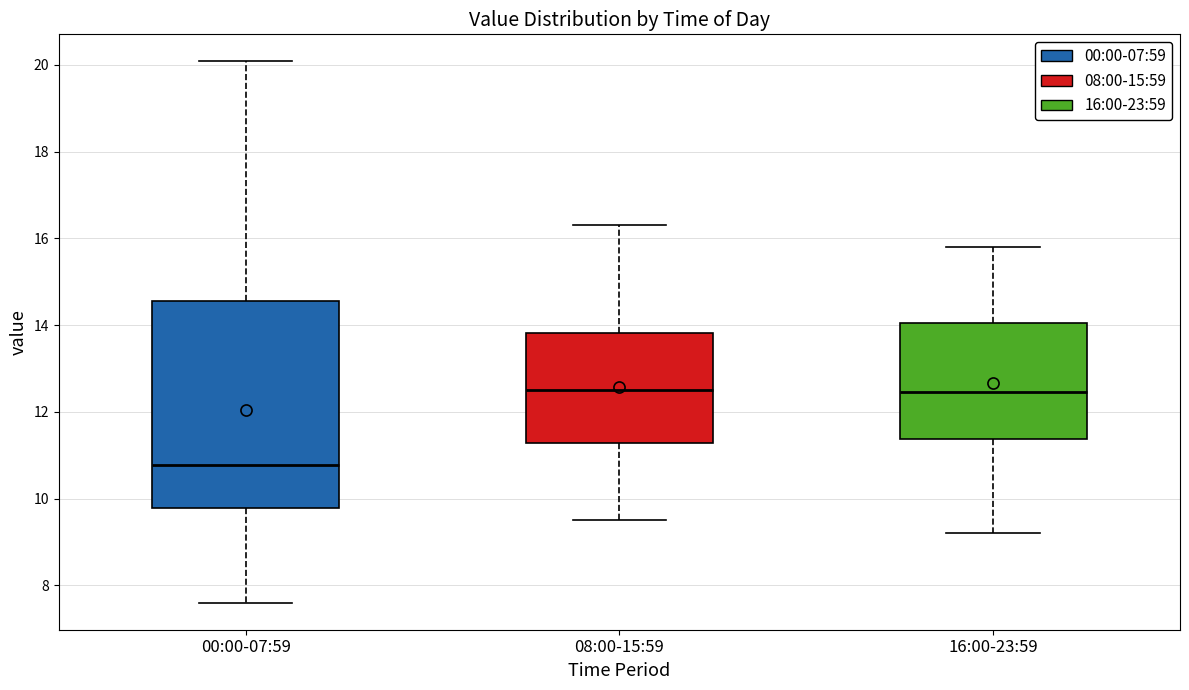

Reading left to right, read every box against the y-axis: the position of its median line, the range the box covers, and the ends of its whiskers. The values are not printed on the chart, so give them approximately, as read against the axis.

00:00-07:59: median 10.8, box 9.8 to 14.6, whiskers 7.6 to 20.0
08:00-15:59: median 12.6, box 11.2 to 13.8, whiskers 9.6 to 16.4
16:00-23:59: median 12.4, box 11.4 to 14.0, whiskers 9.2 to 15.8